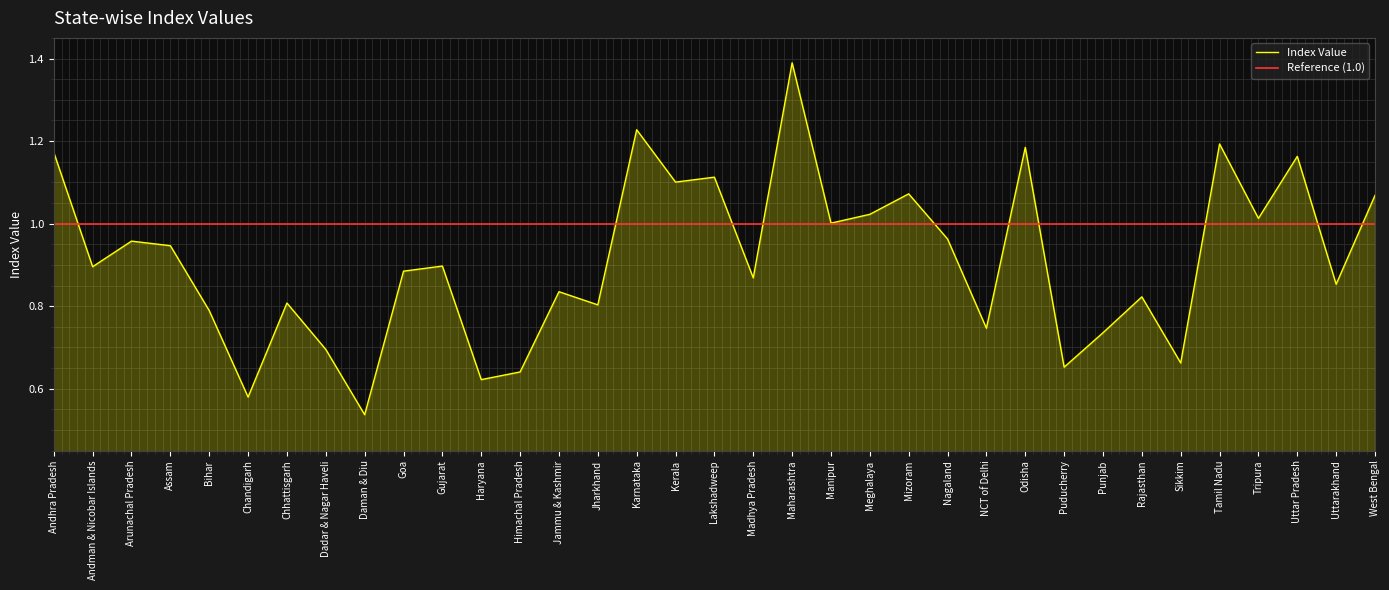

At which category does the chart reach its minimum across all series?

Daman & Diu